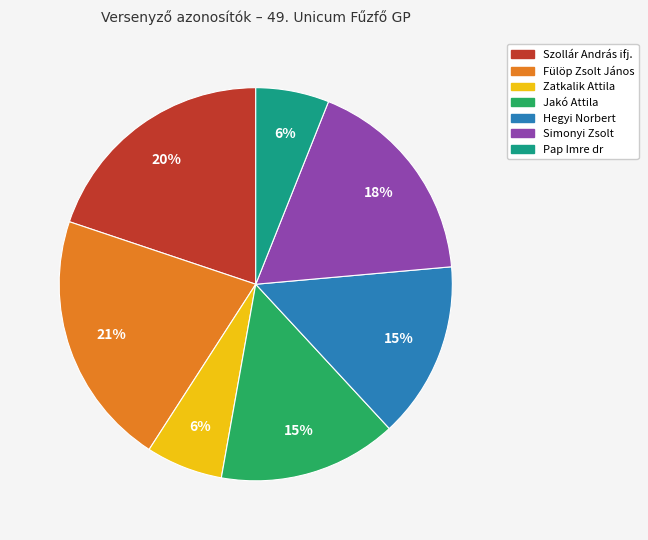

The Simonyi Zsolt slice represents 18% of the pie. True or false?

True